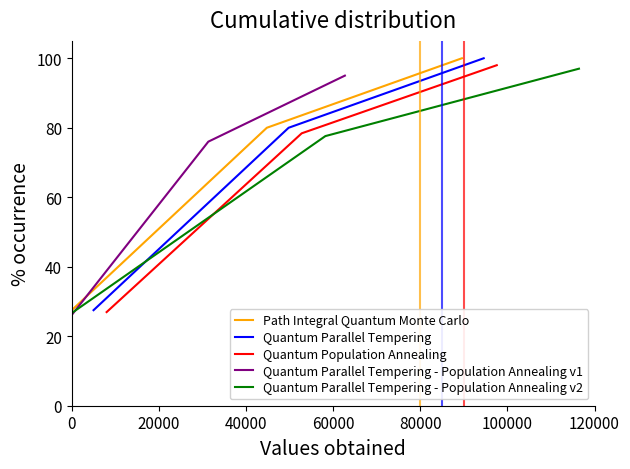

At how many categories does at least one series exceed 74?

2